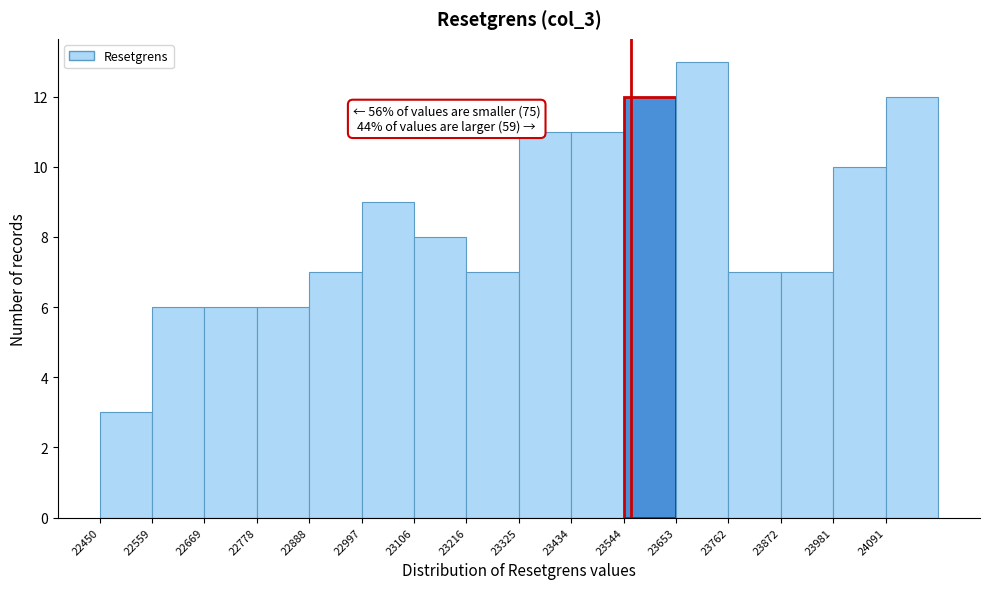

Over which range of the x-axis is the bar tallest?

23660 to 23760